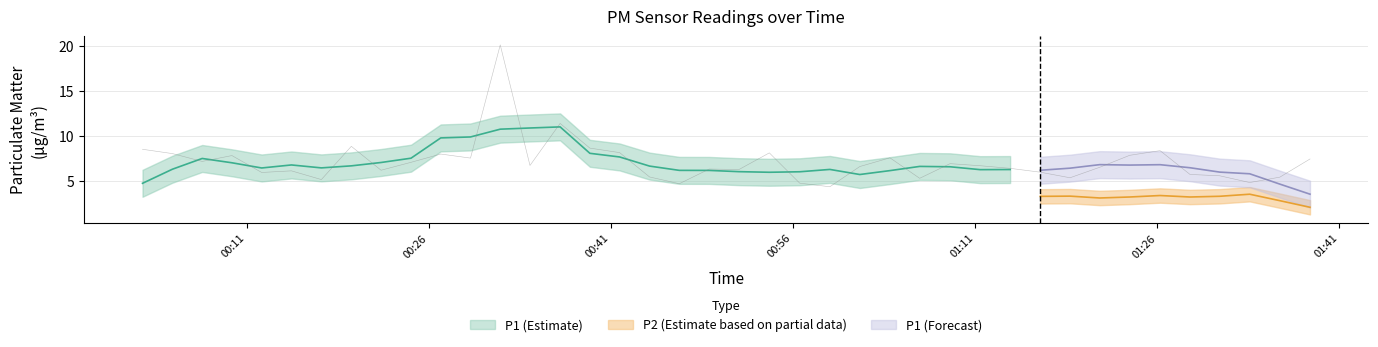

Reading left to right, transcribe all the data shown in this chart.

8.6	8.1	7.2	7.8	6.0	6.2	5.2	8.9	6.2	7.1	8.0	7.6	20.2	6.8	11.4	8.7	8.2	5.5	4.7	6.3	6.3	8.2	4.8	4.4	6.6	7.6	5.3	7.0	6.7	6.4	6.0	5.4	6.5	7.9	8.4	5.8	5.6	4.8	5.5	7.5